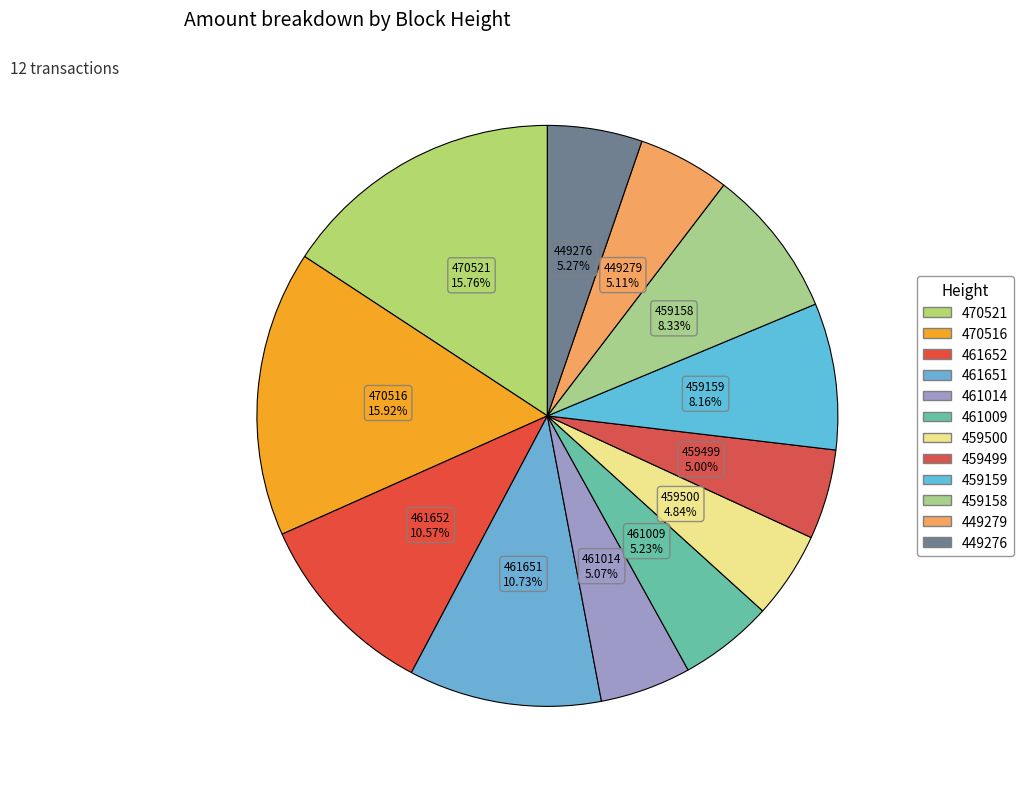

Count the number of slices in the pie.

12